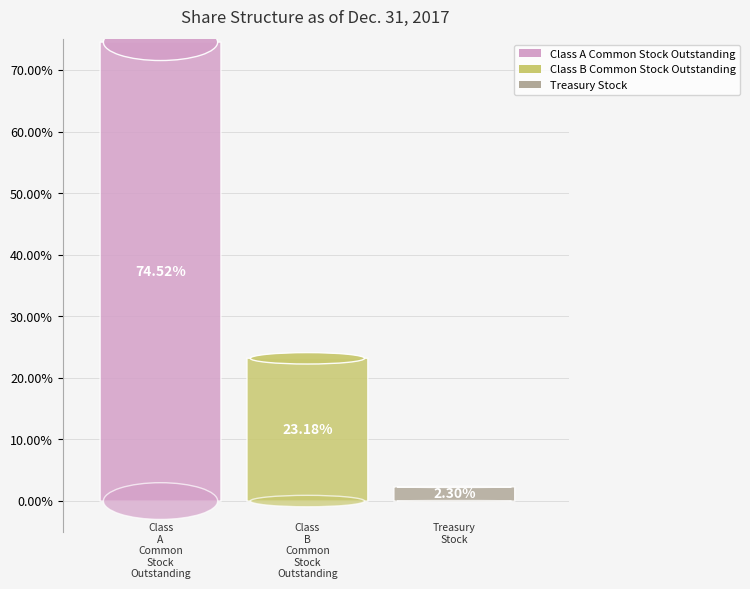

Count the number of slices in the pie.

3